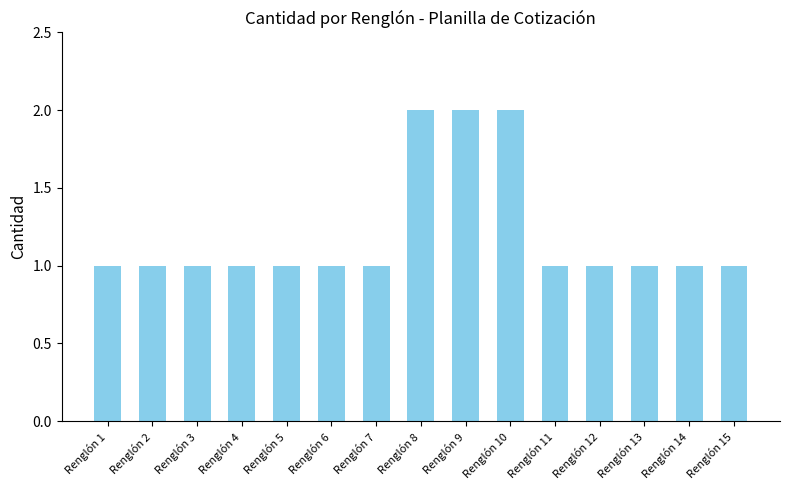

Does the chart contain any negative values?

No